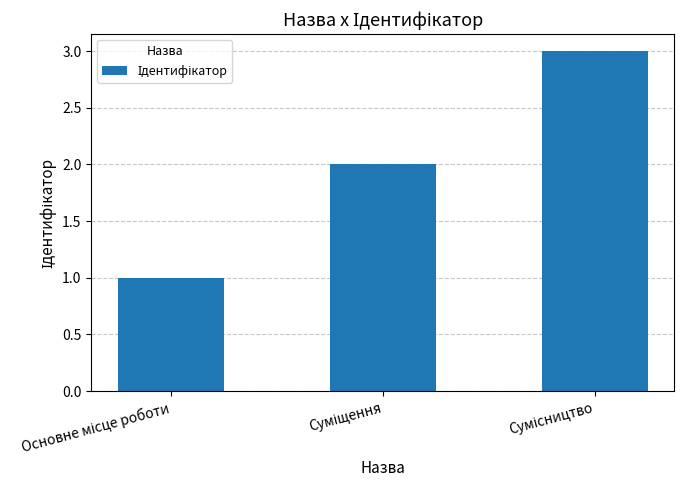

What is the sum of all values?

6